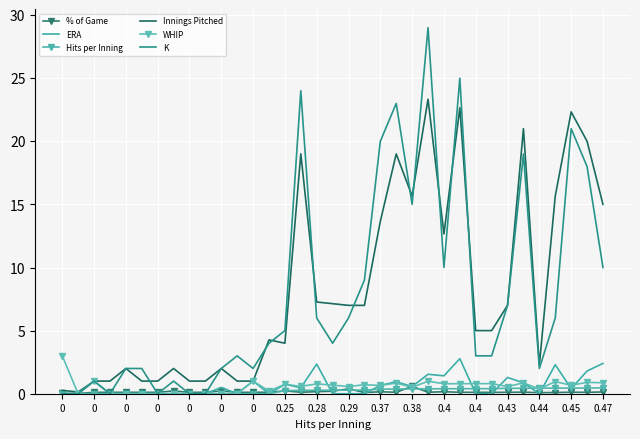

How many times do ERA and % of Game cross each other?

13